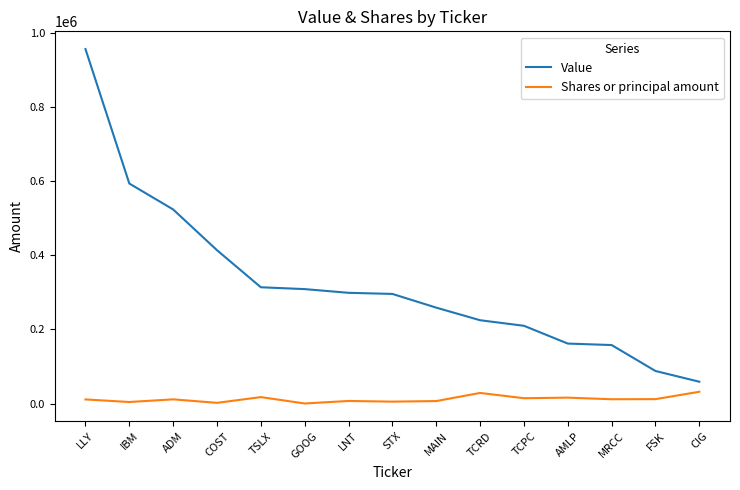

What is the difference between the Shares or principal amount values at LLY and GOOG?

10934